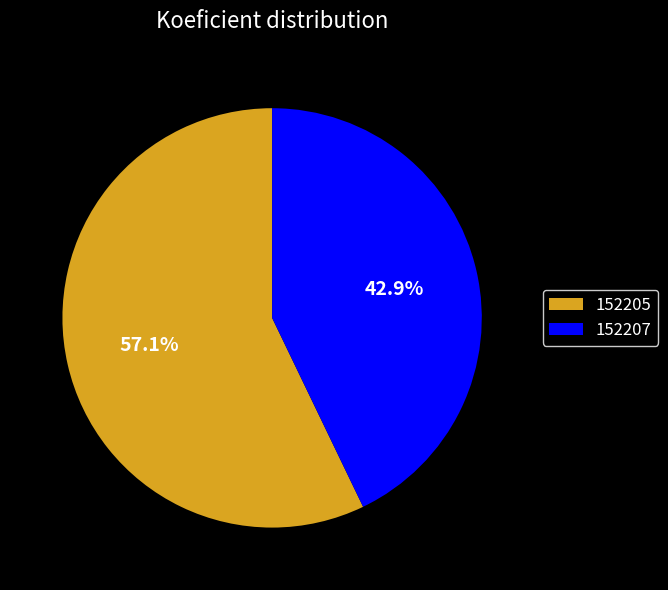

Which slice is the largest?

152205